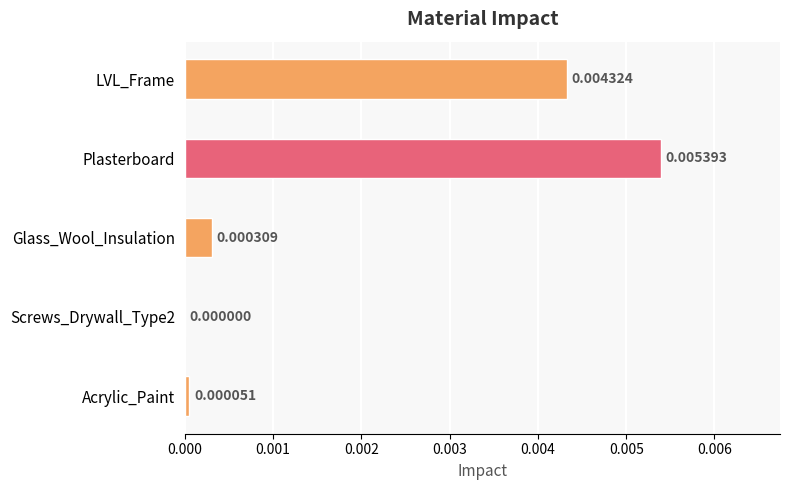

Between Acrylic_Paint and Glass_Wool_Insulation, which is larger?

Glass_Wool_Insulation